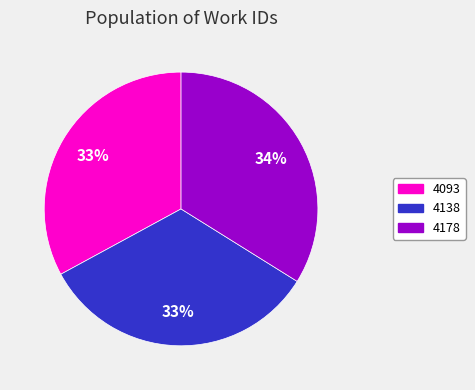

Do 4138 and 4093 together represent more than half of the pie?

Yes